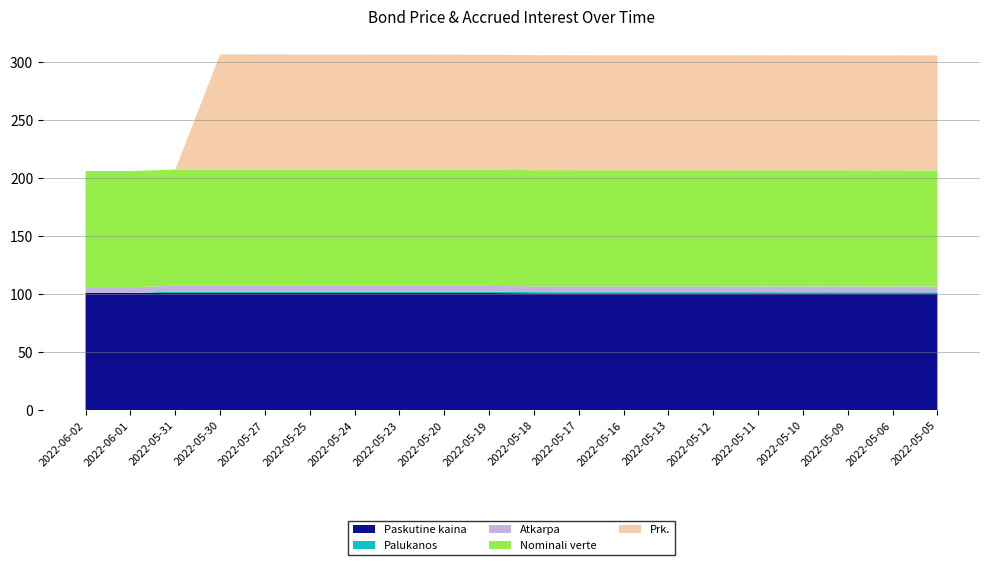

True or false: Paskutine kaina has a value of 101.0 at 2022-05-27.

True